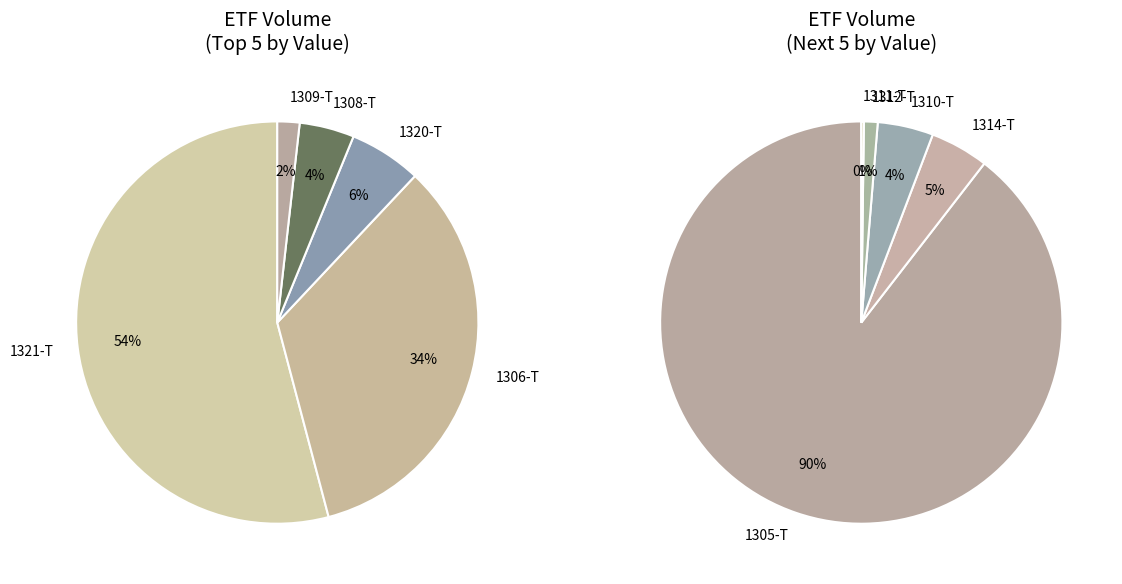

Which category has the smallest portion of the pie?

1311-T